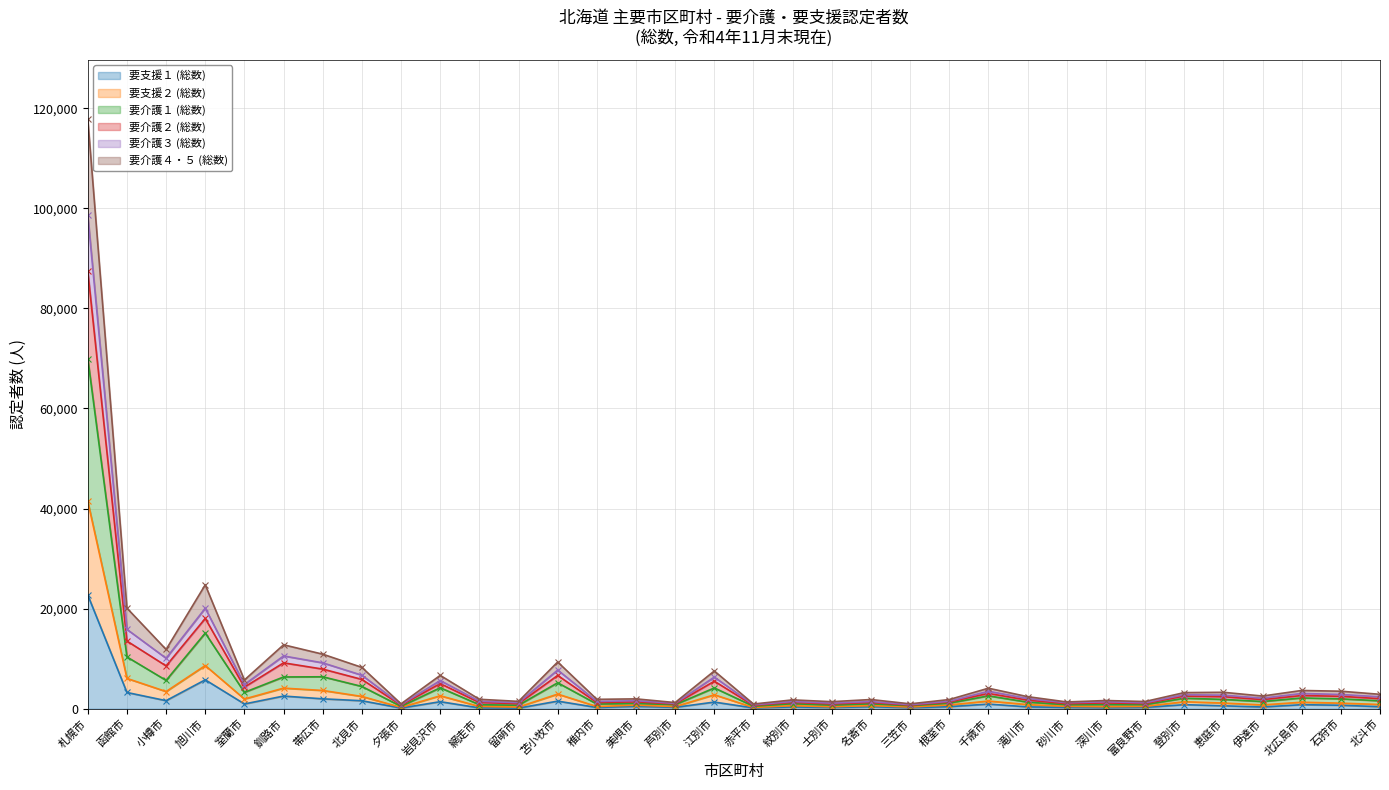

What is the value of the 要介護２ (総数) point at the 28th from the left?

1434